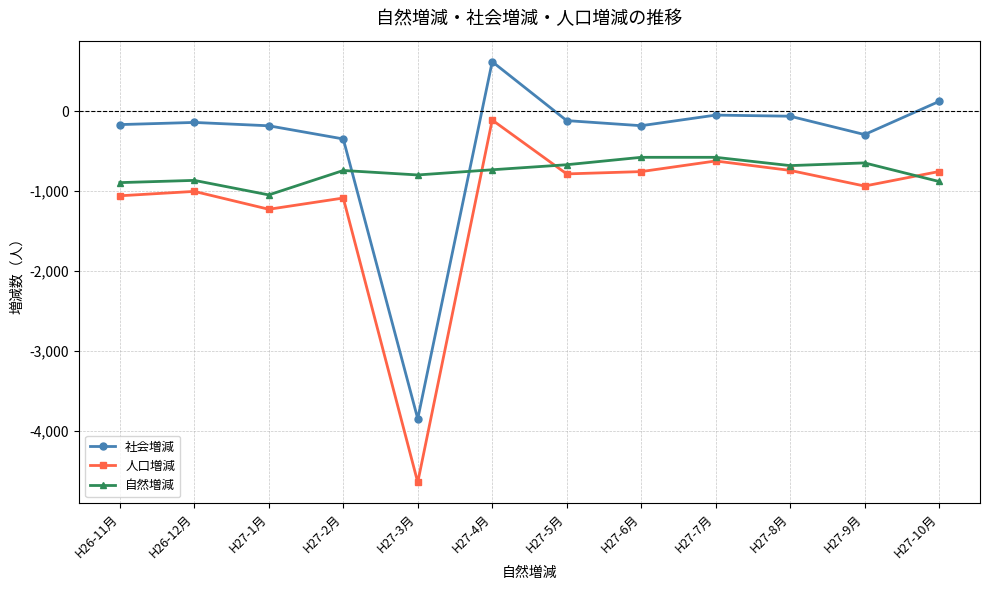

List the series in order of their overall mean, highest first.

社会増減, 自然増減, 人口増減